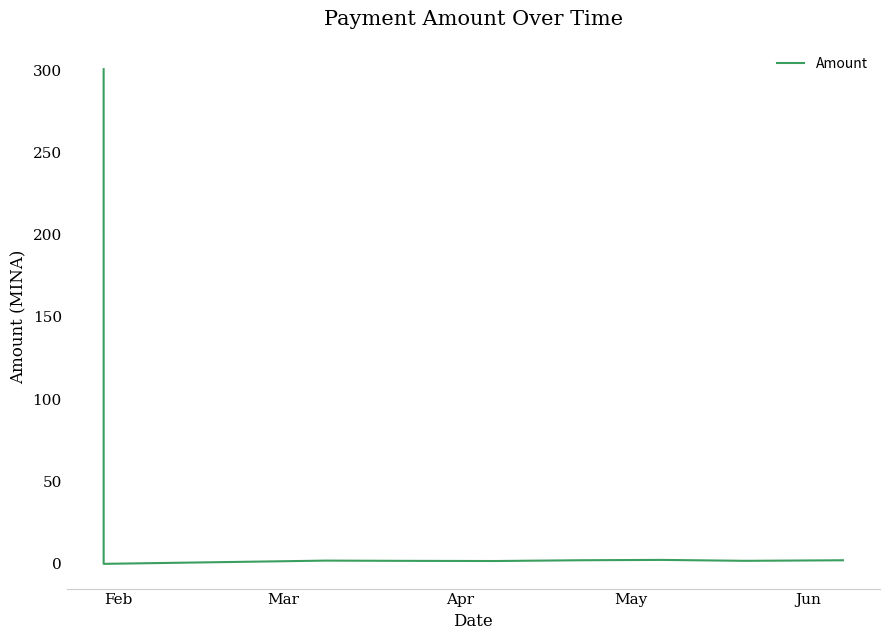

What is the difference between the maximum and minimum values?

300.6